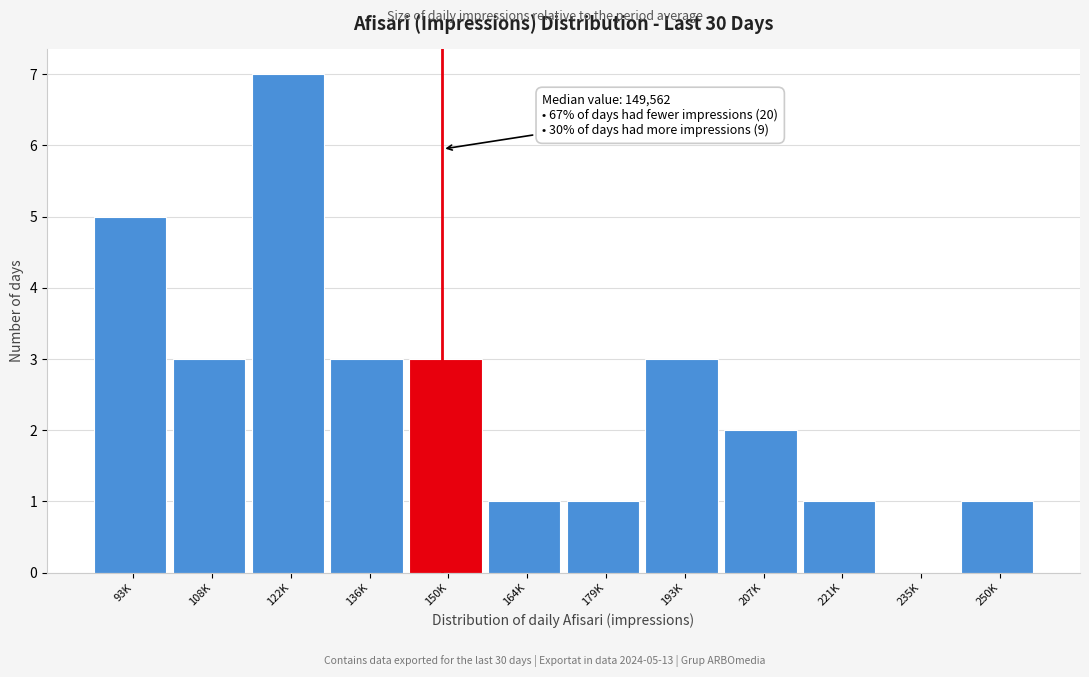

Reading left to right, list all the values displayed in this chart.

93K=5	108K=3	122K=7	136K=3	150K=3	164K=1	179K=1	193K=3	207K=2	221K=1	235K=0	250K=1